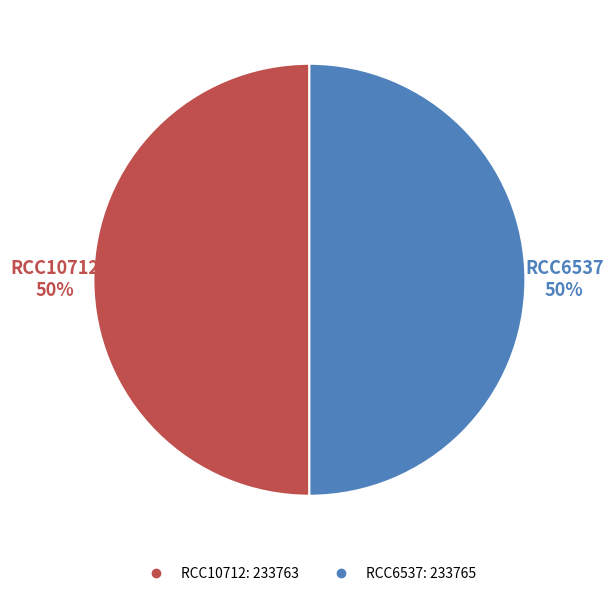

What is the ratio of the value at RCC6537 to the value at RCC10712?

1.0